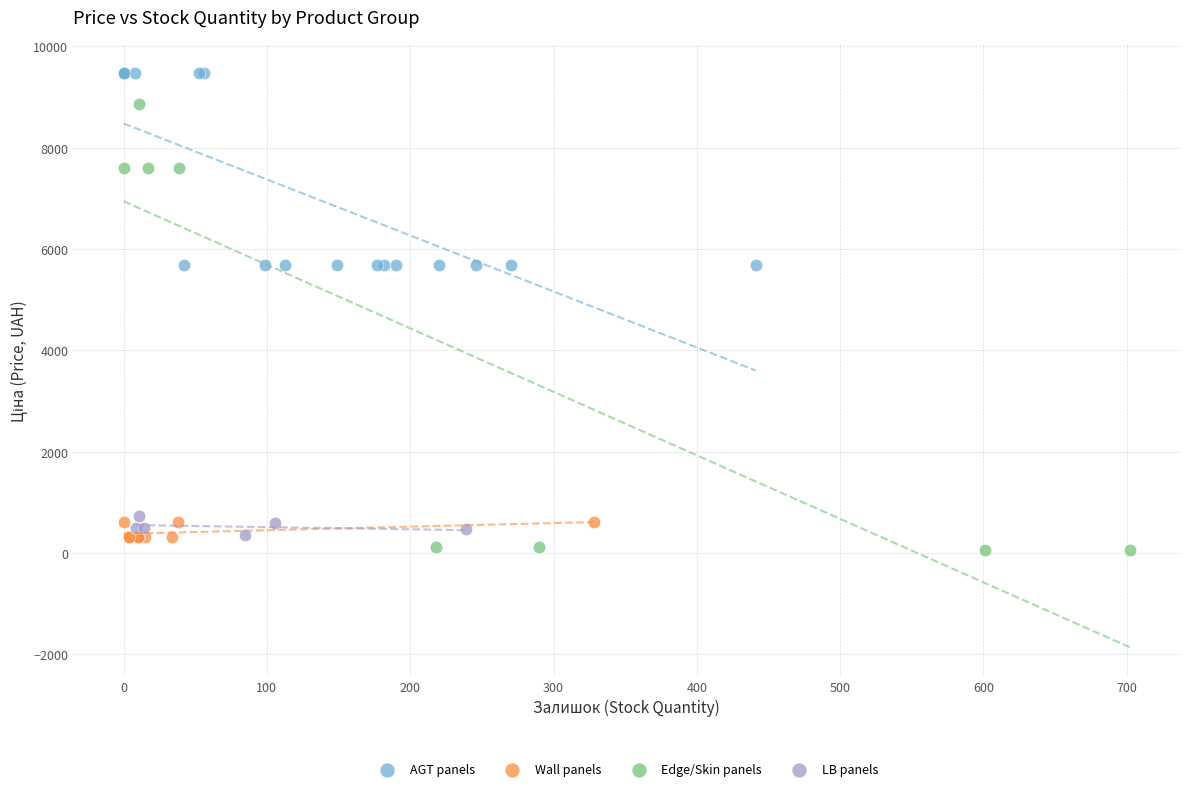

Which series has the widest spread of Y values?

Edge/Skin panels